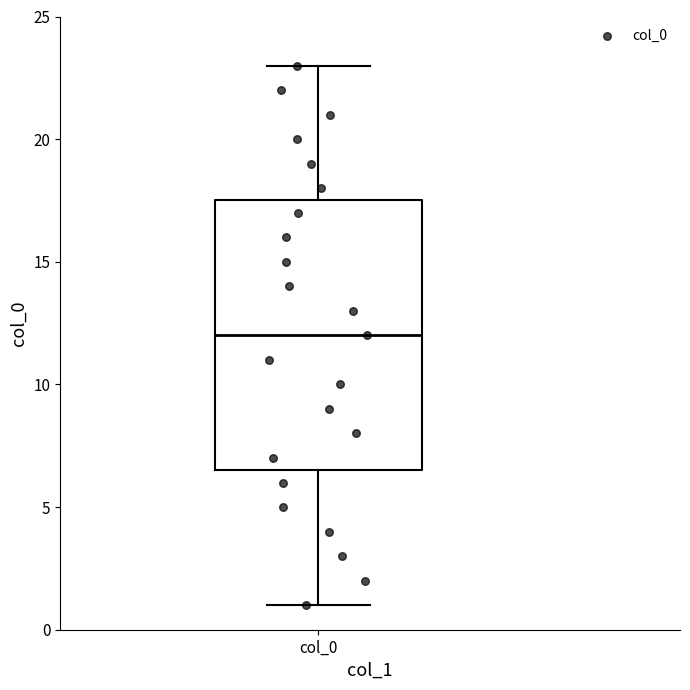

Where is the lower edge of the box for col_0 on the y-axis? The values are not printed on the chart, so give them approximately, as read against the axis.

6.5